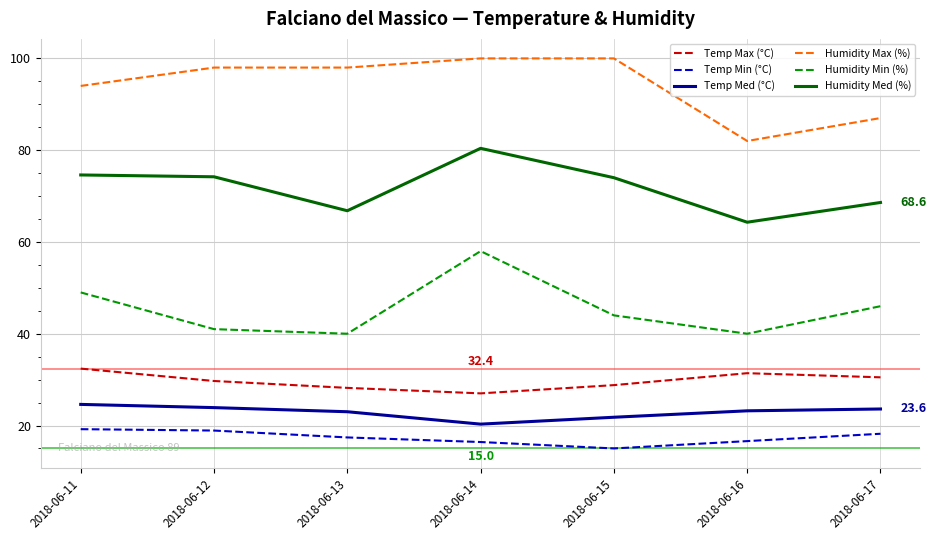

Where is Humidity Min (%) nearest to the value 49?

2018-06-11